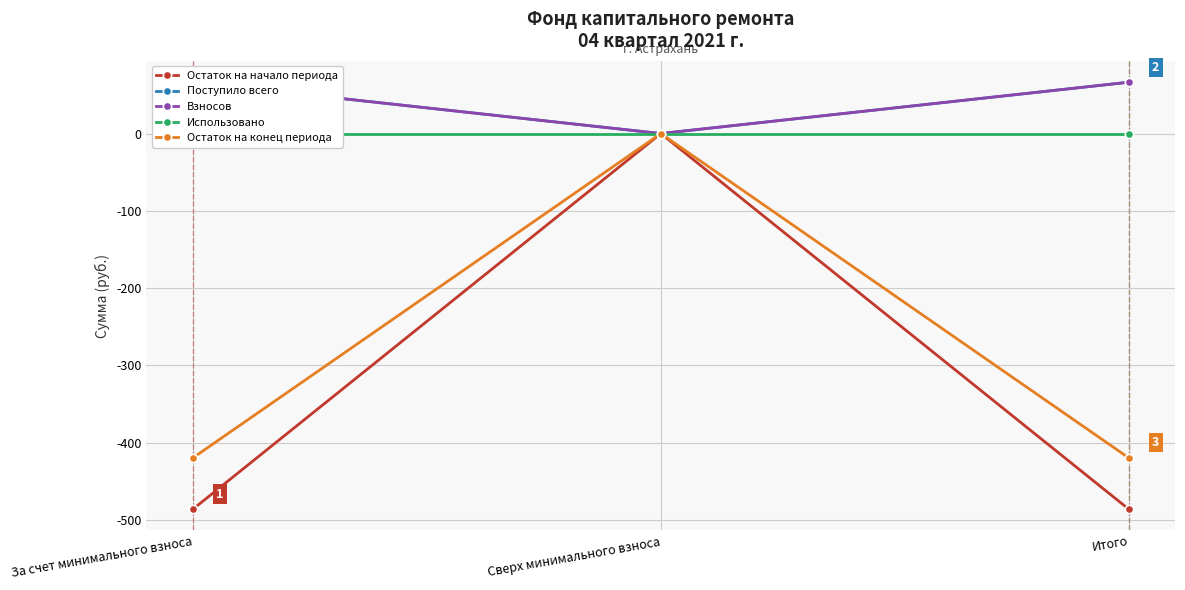

Is it true that Поступило всего equals -31.3 at Сверх минимального взноса?

False